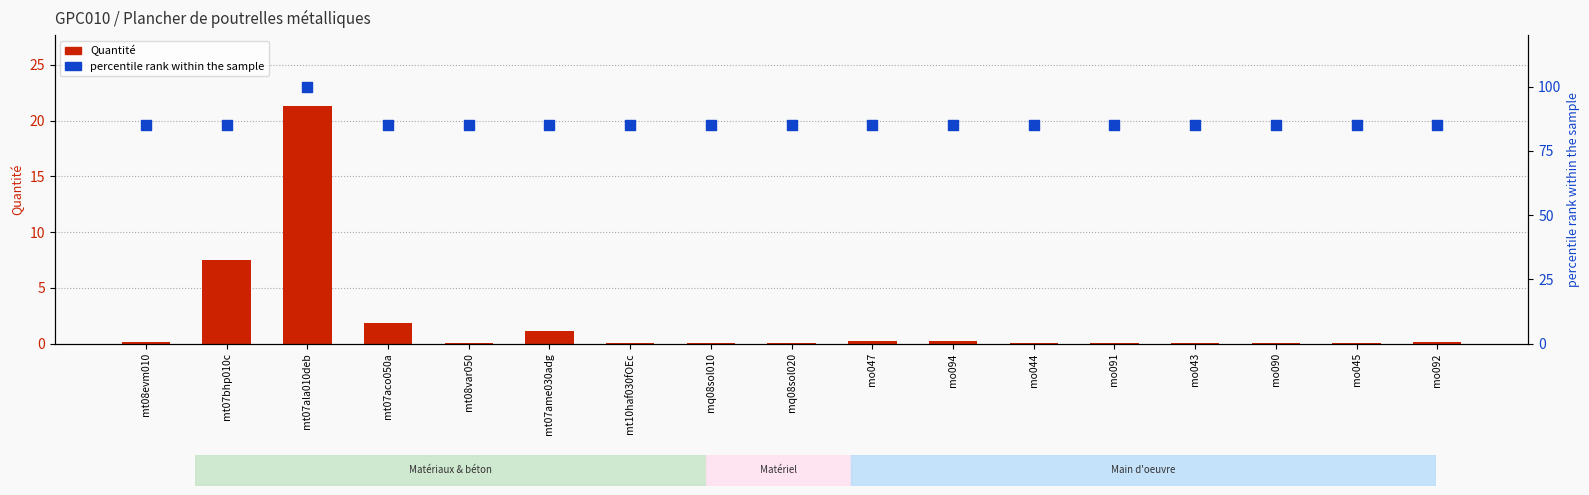

What is the total value across all series at mq08sol010?

85.0